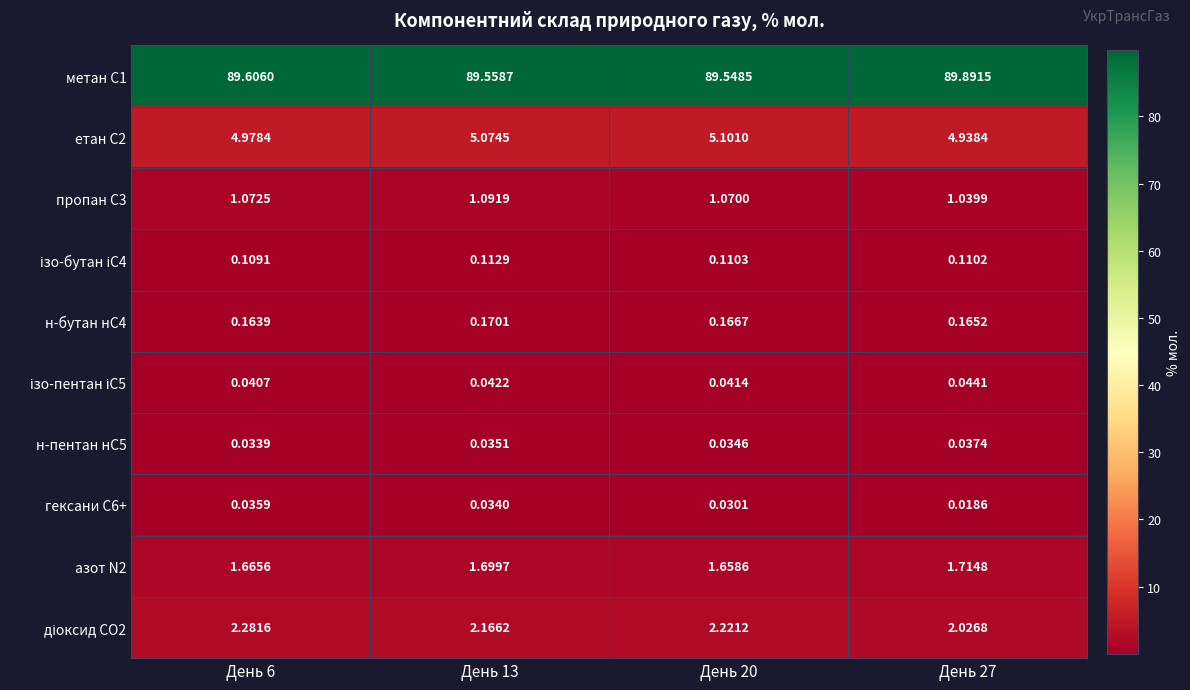

List the series in order of their peak value, highest first.

метан С1, етан С2, діоксид CO2, азот N2, пропан С3, н-бутан нС4, ізо-бутан іС4, ізо-пентан іС5, н-пентан нС5, гексани С6+